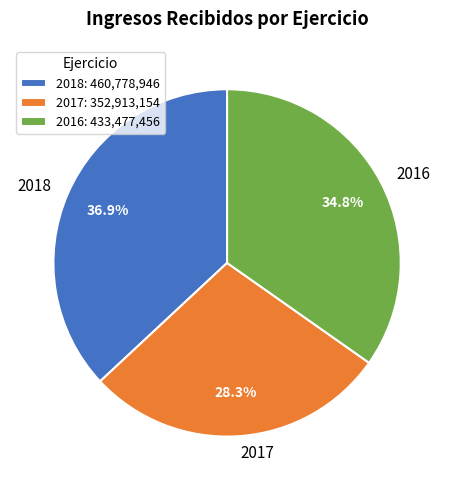

What percentage is the 2017 slice, to the nearest percent?

28%